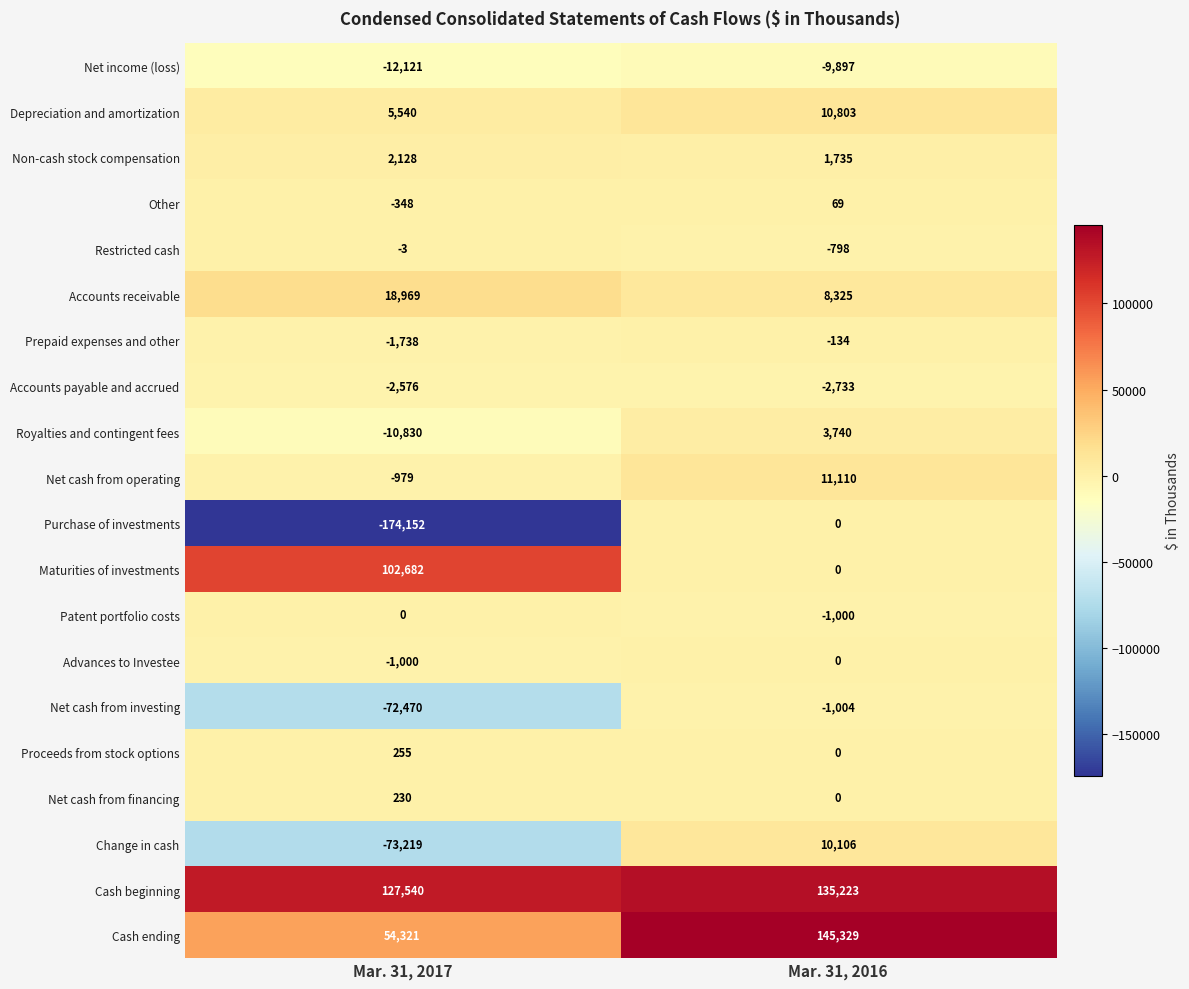

Is it true that Accounts receivable equals 18969 at Mar. 31, 2017?

True